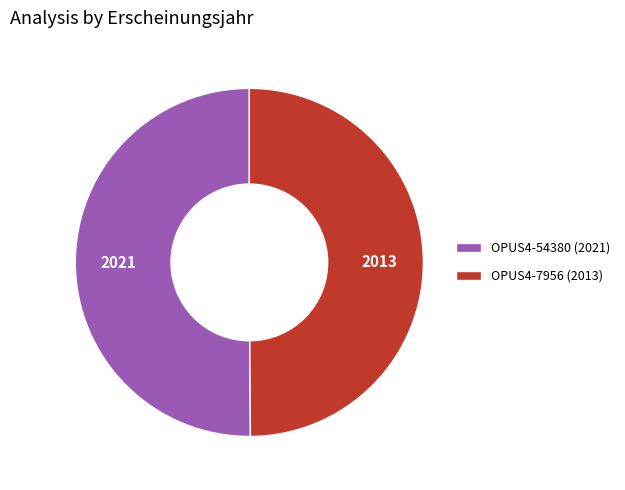

Combined, do OPUS4-7956 (2013) and OPUS4-54380 (2021) account for over 50%?

Yes